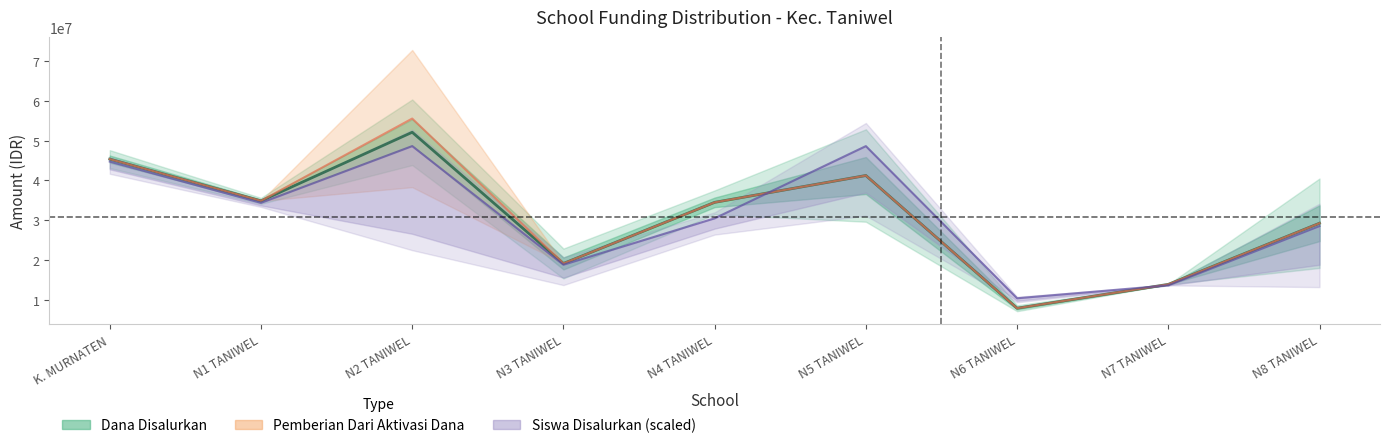

At which category does Dana Disalurkan reach its first local valley?

N1 TANIWEL